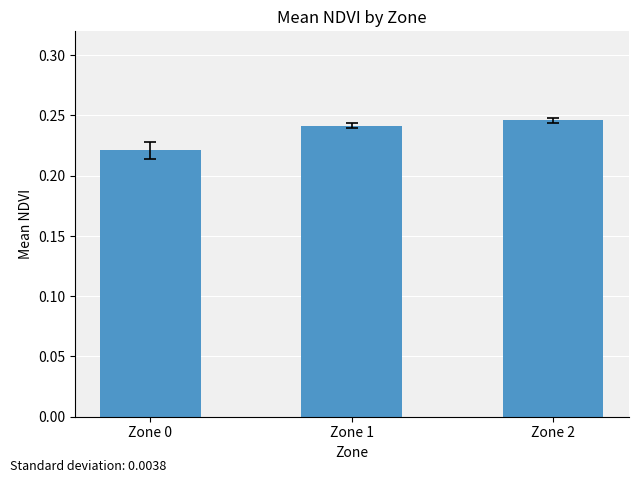

Rank the categories by value from highest to lowest.

Zone 2, Zone 1, Zone 0